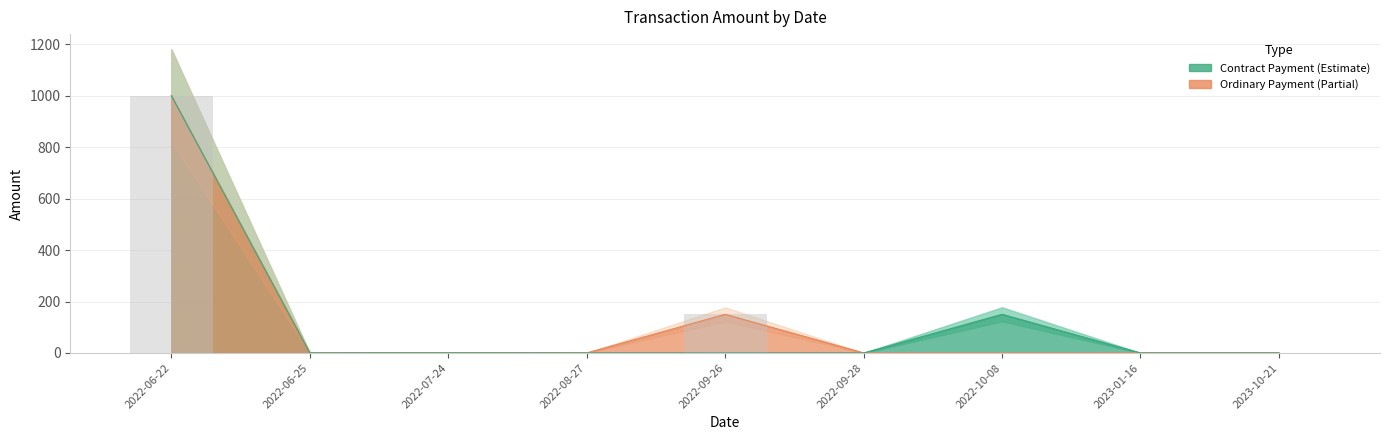

At which category does the chart reach its peak across all series?

2022-06-22